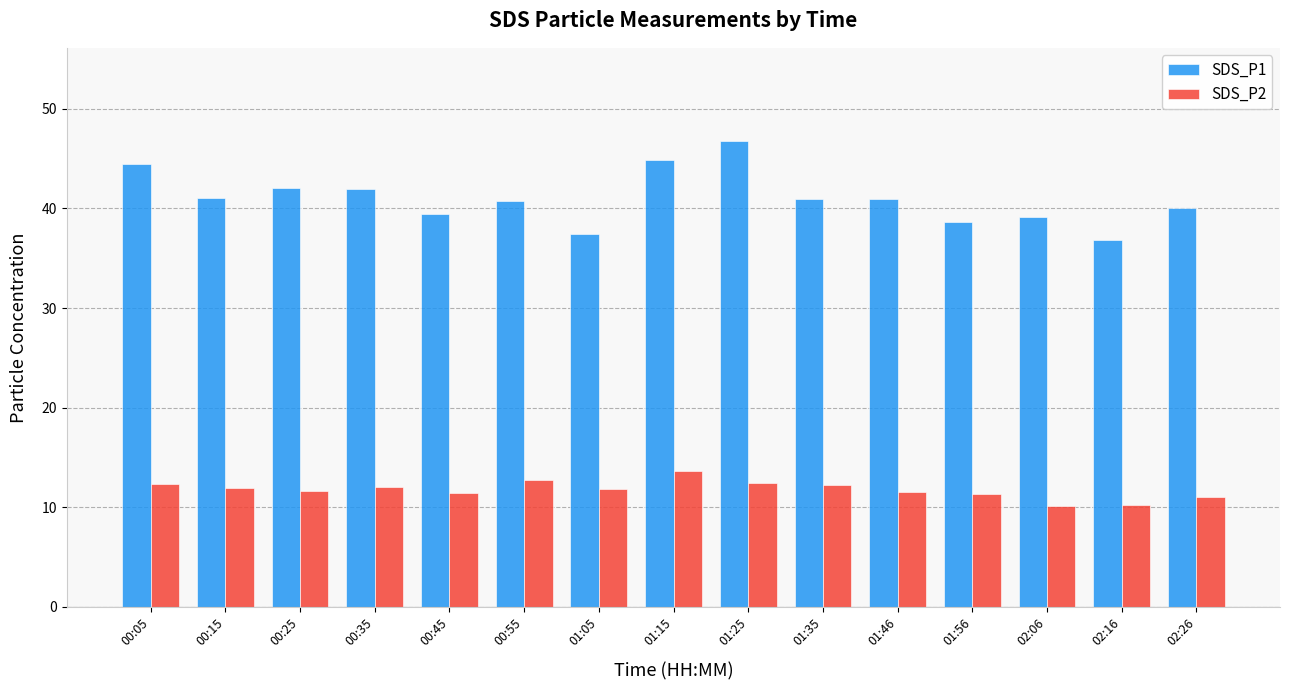

Where does the SDS_P1 series first go above 40?

00:05